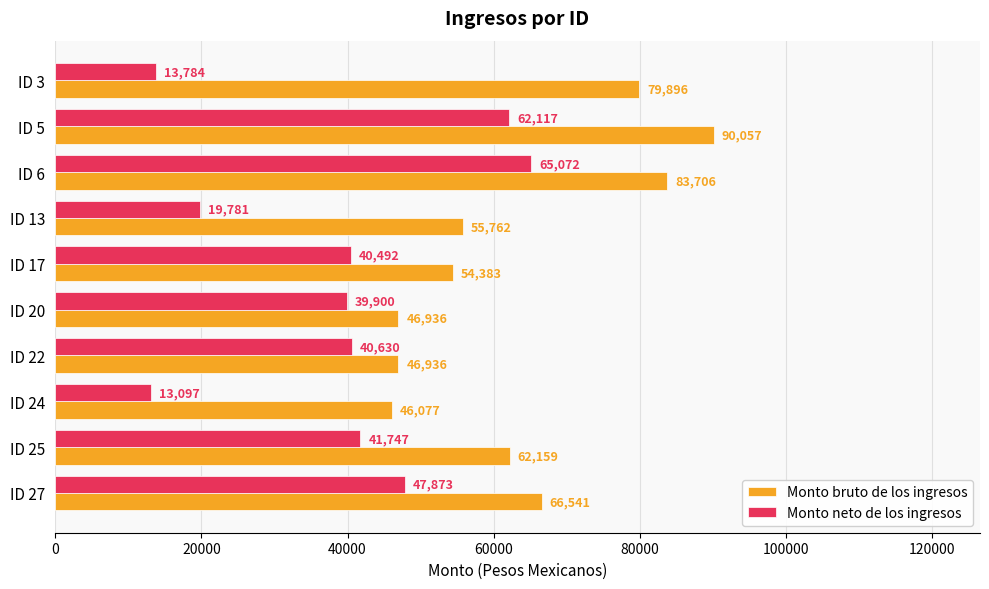

Is it true that Monto bruto de los ingresos equals 46077.3 at ID 24?

True